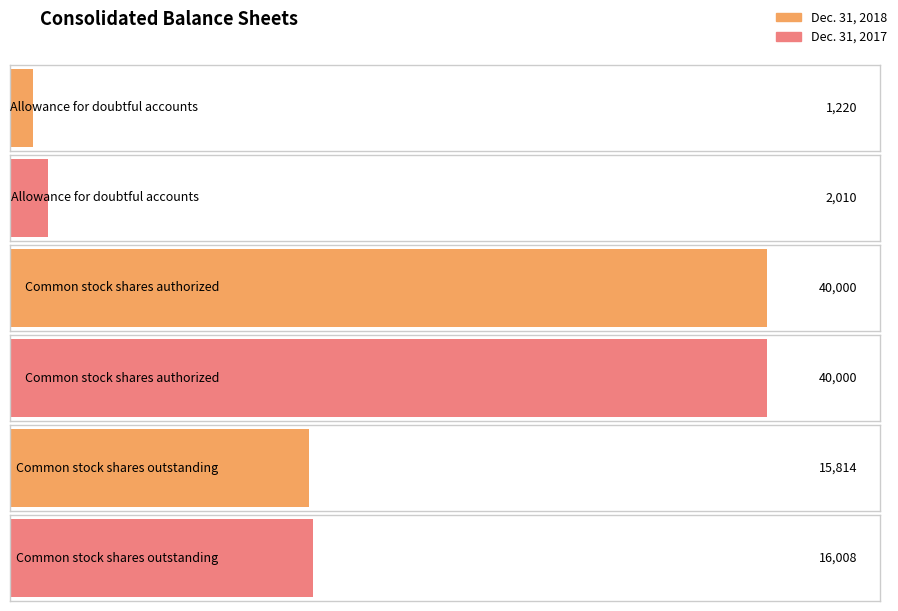

What is the total value across all series at Allowance for
doubtful accounts?

3230